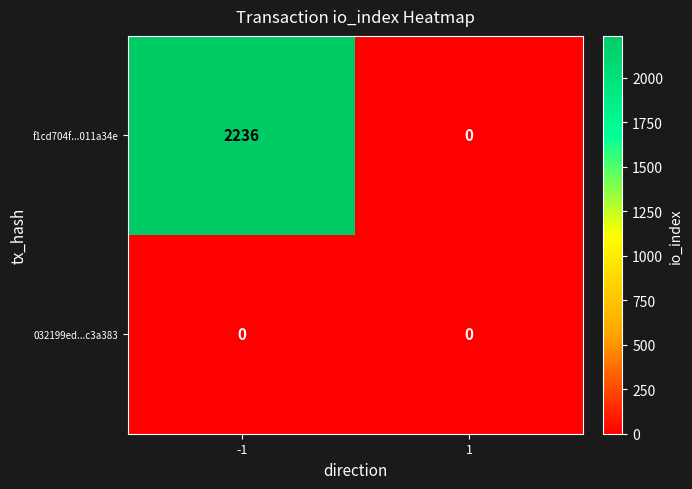

Is the value of 032199ed...c3a383 at -1 greater than the value of f1cd704f...011a34e at -1?

No